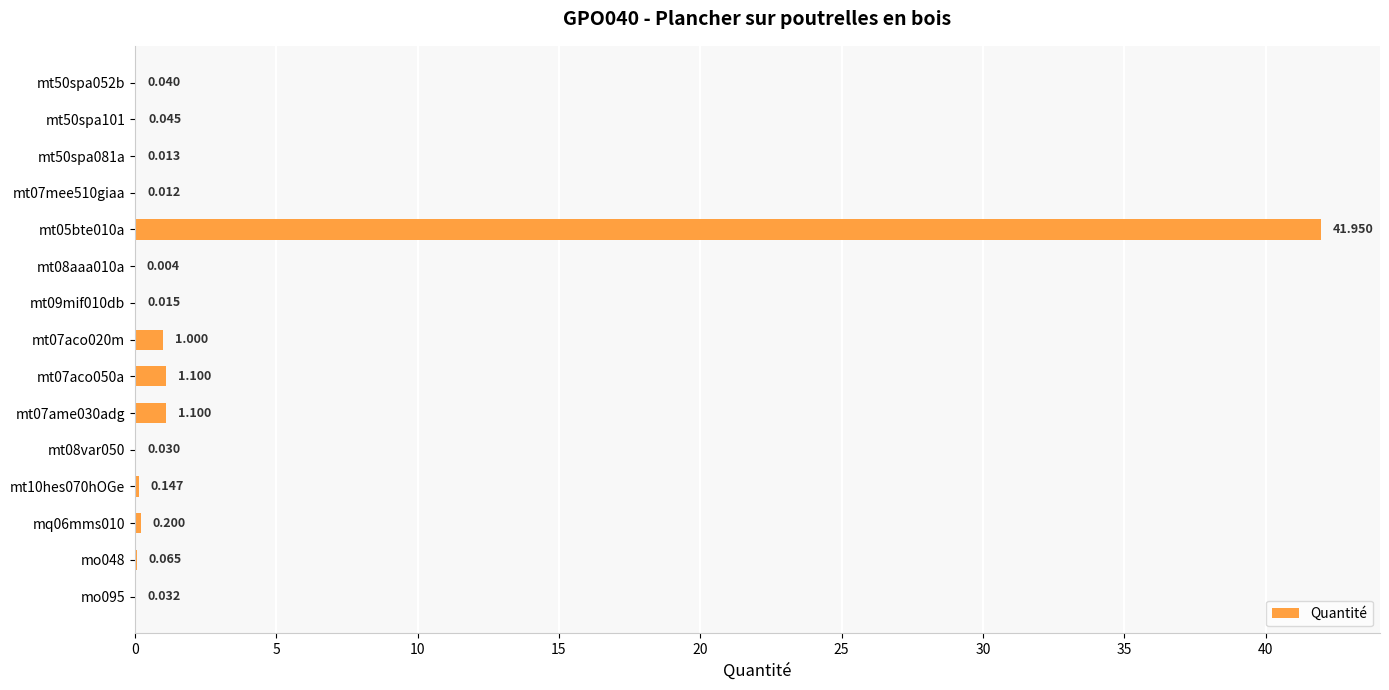

How many data points does each series have?

15